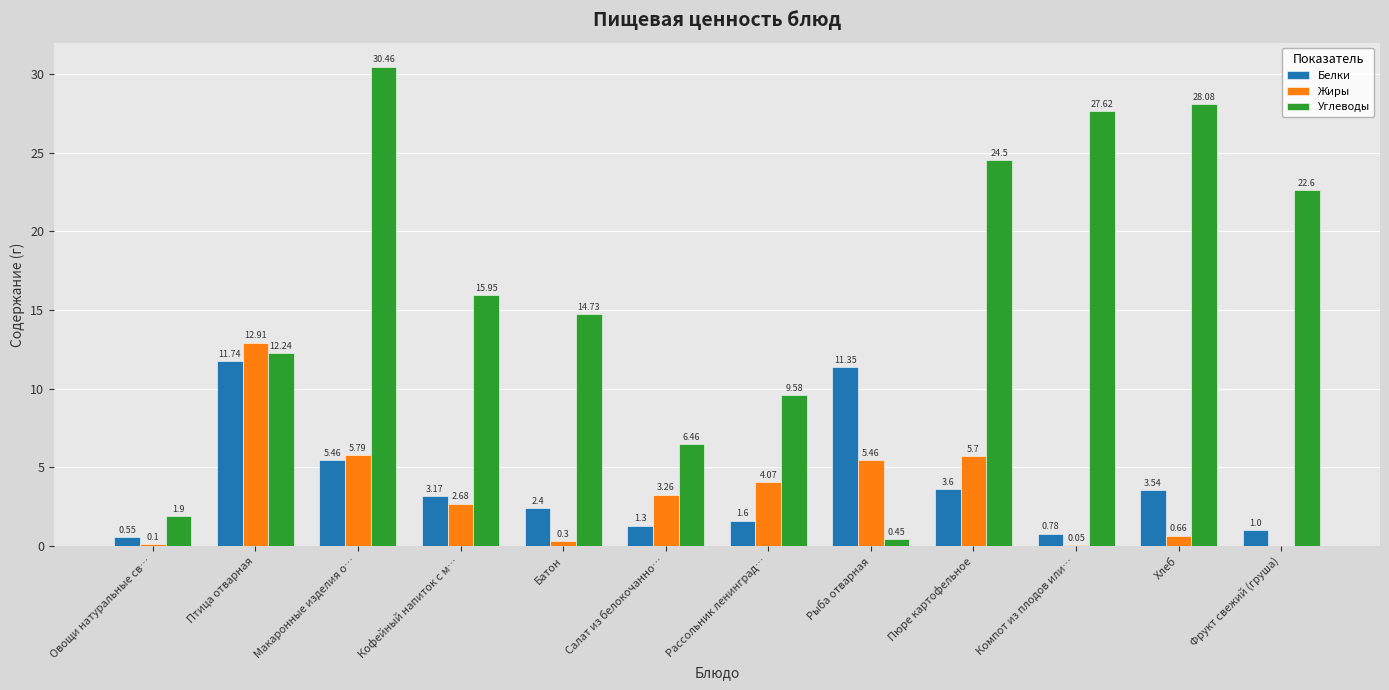

Between Птица отварная and Кофейный напиток с м…, which series saw the biggest shift?

Жиры